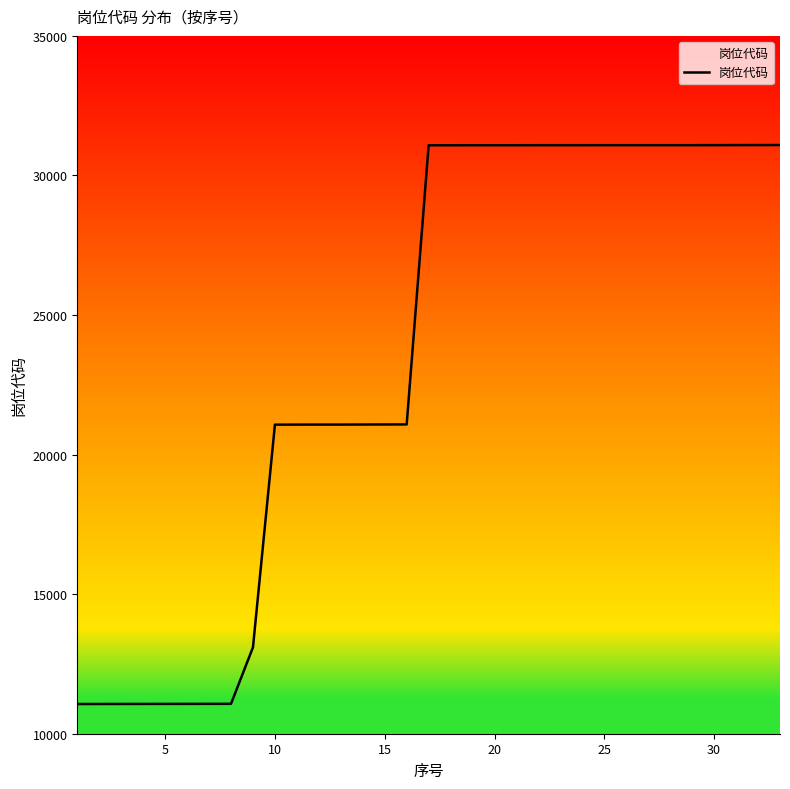

What is the sum of the values at 15 and 30?

52165